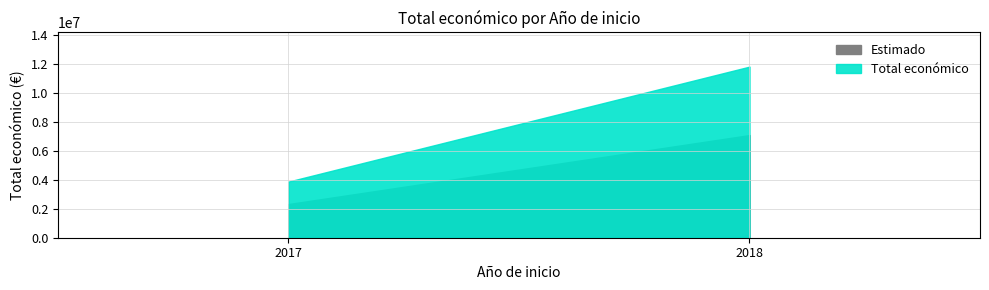

What is the difference between the maximum and minimum values?

5366581